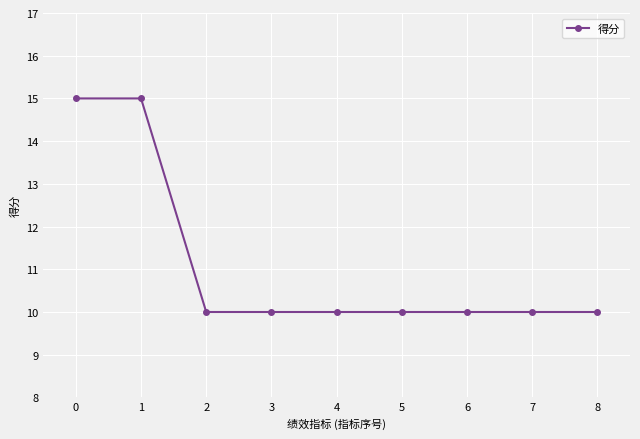

Is it true that the value at 2 is 10?

True